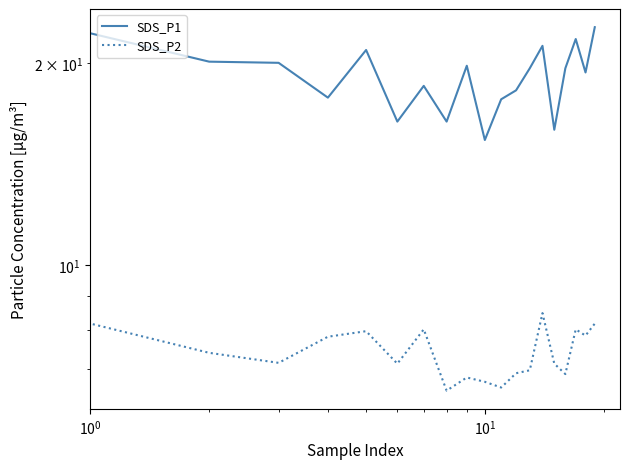

At which category does the chart reach its peak across all series?

19